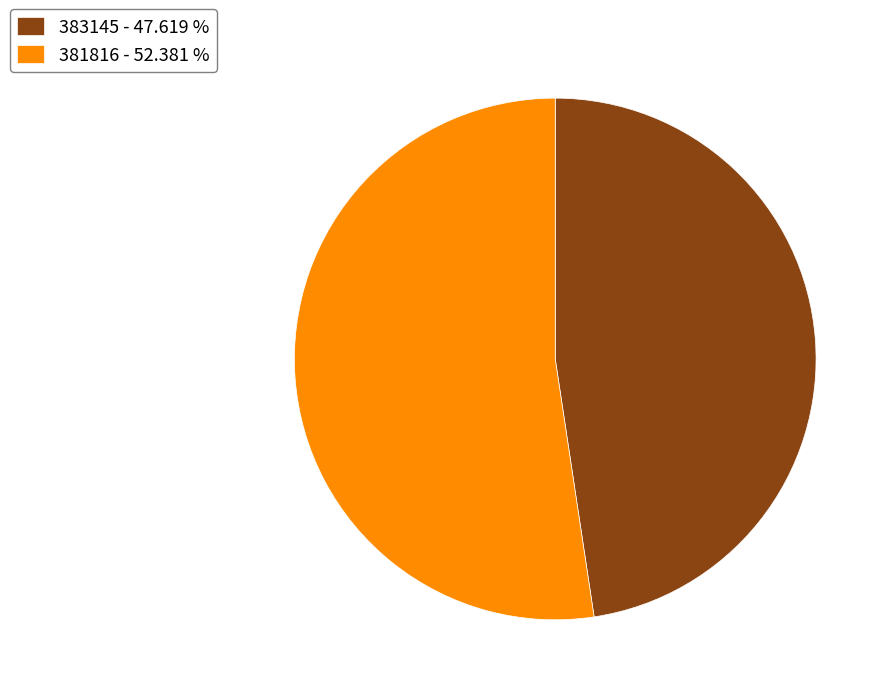

Is 381816 - 52.381 % the majority of the pie?

Yes